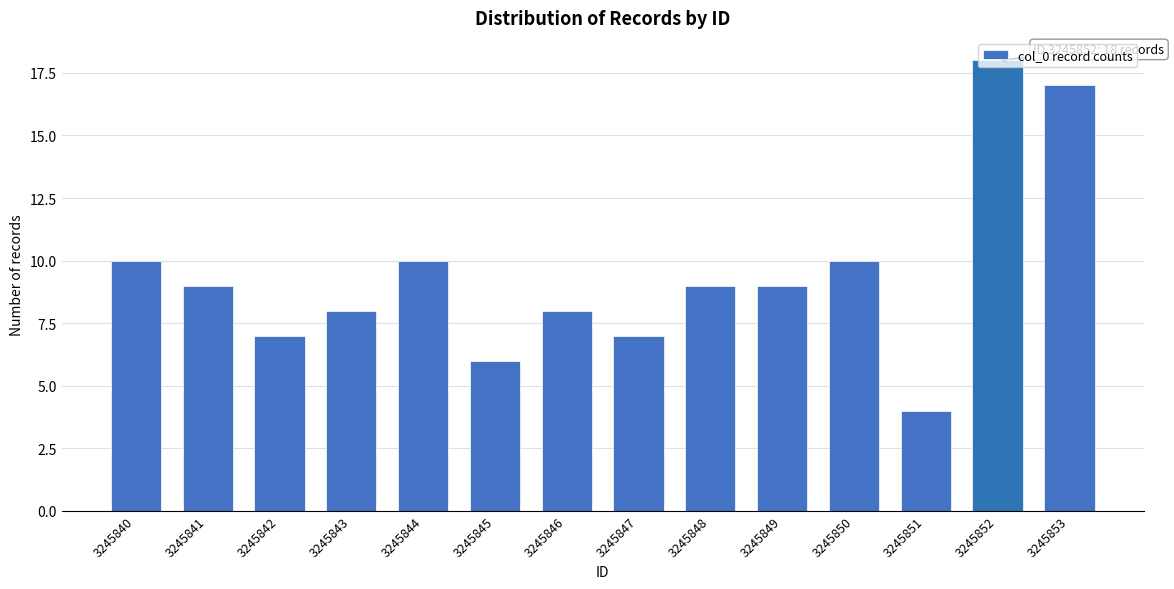

The chart shows a value of 10 at 3245847. True or false?

False